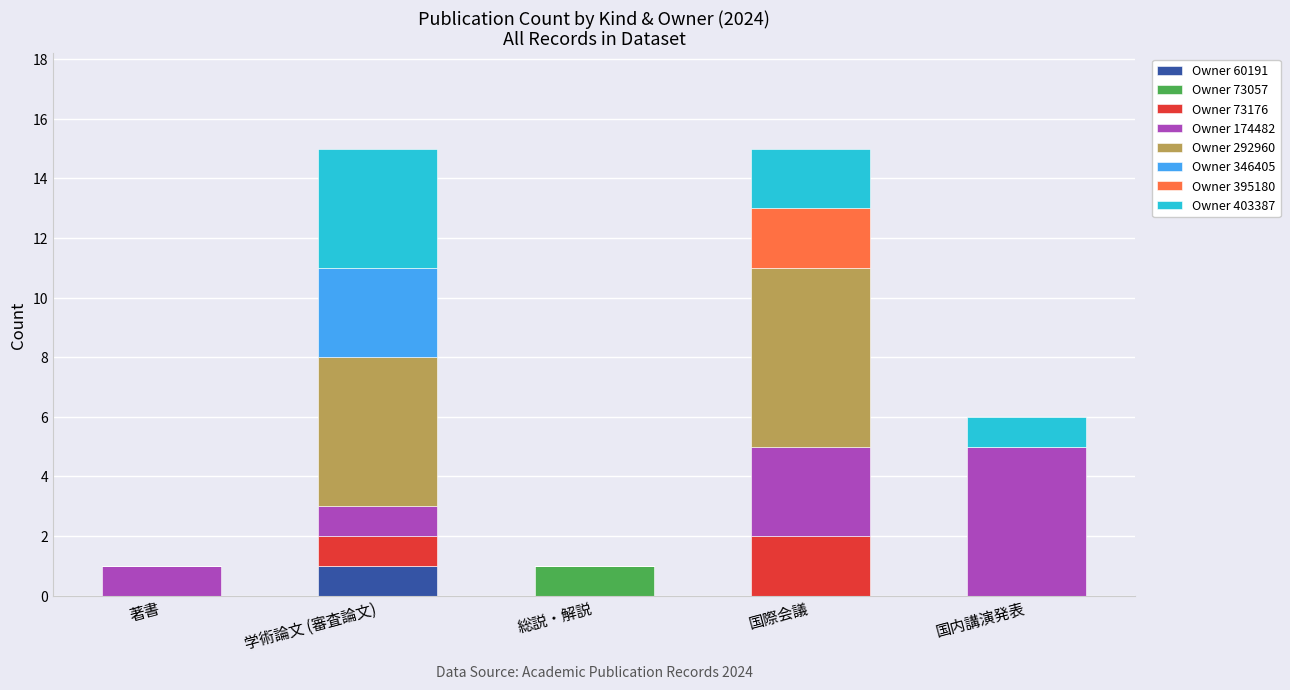

What is the total value across all series at 学術論文 (審査論文)?

15